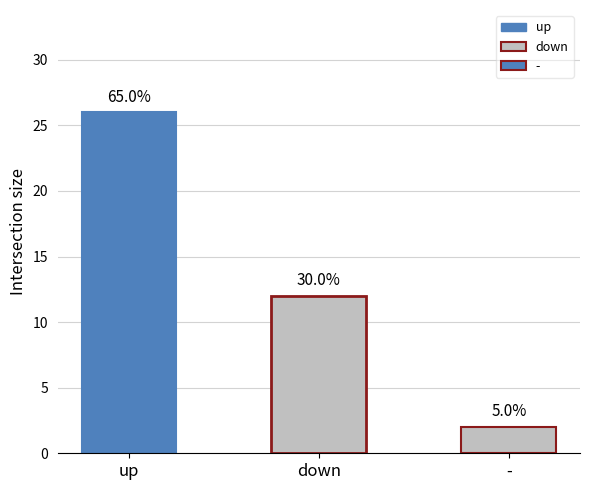

The Avg Peak Position series shows 12.0 at -. True or false?

False